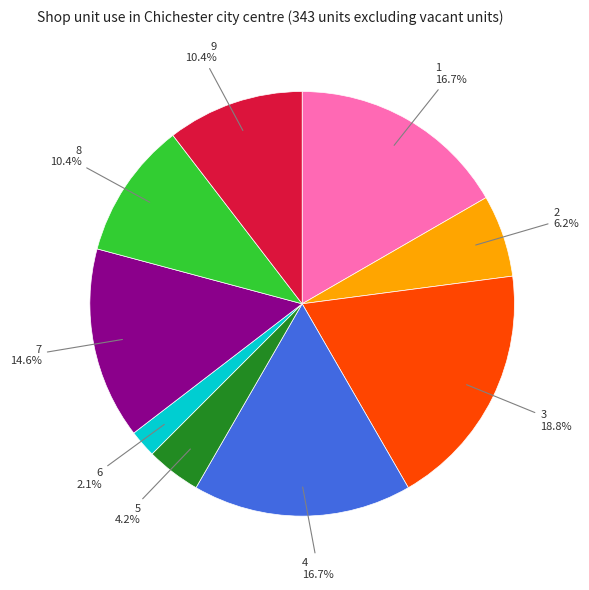

Is there a majority slice in this chart?

No